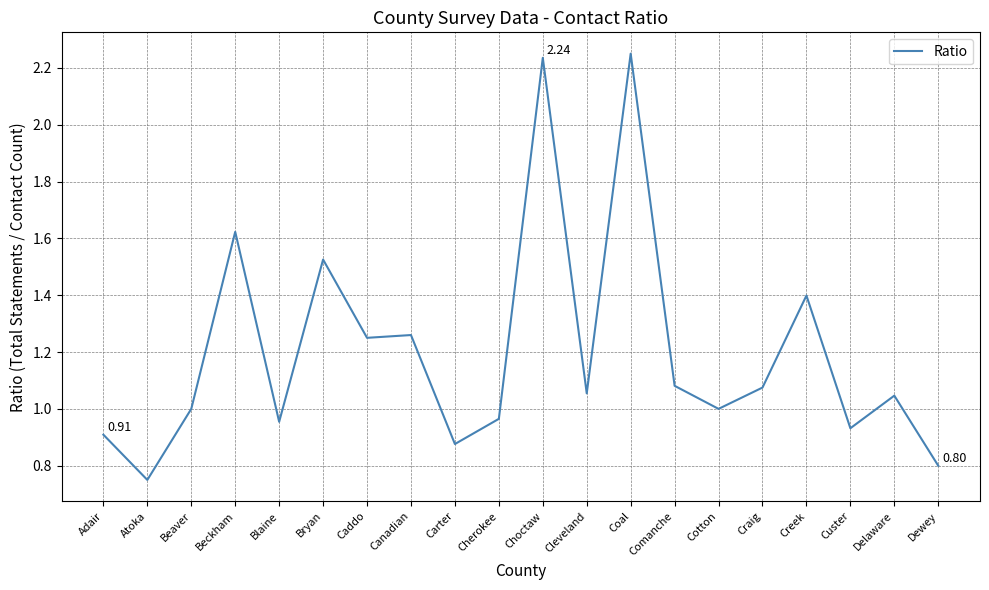

Which has a higher value, Carter or Delaware?

Delaware